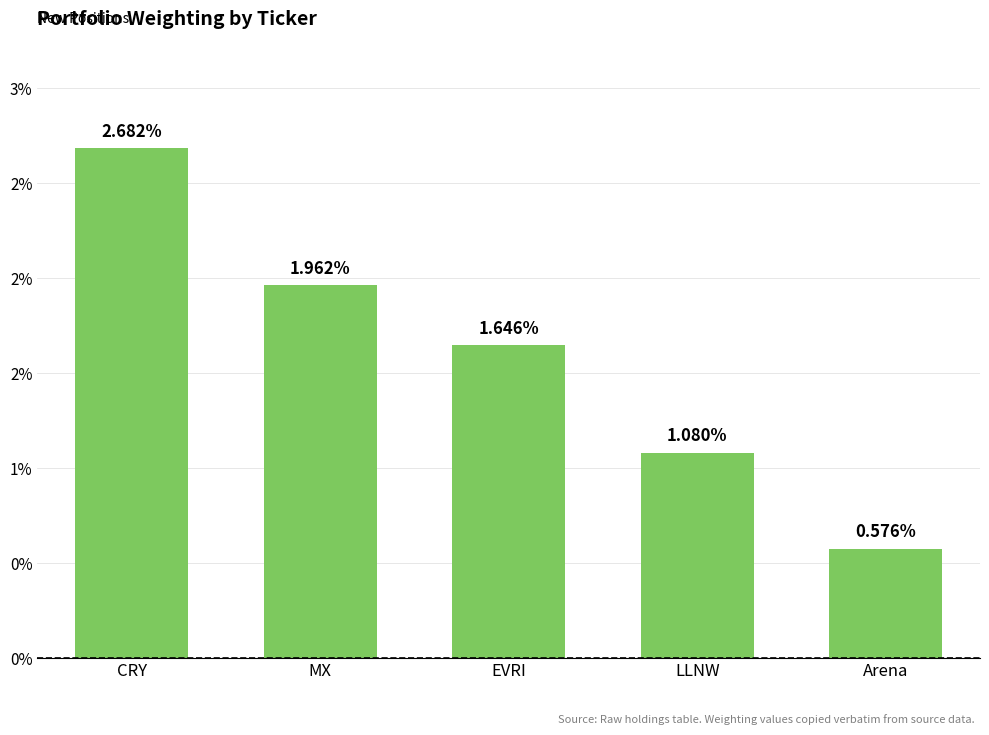

What is the label of the 4th bar from the left?

LLNW